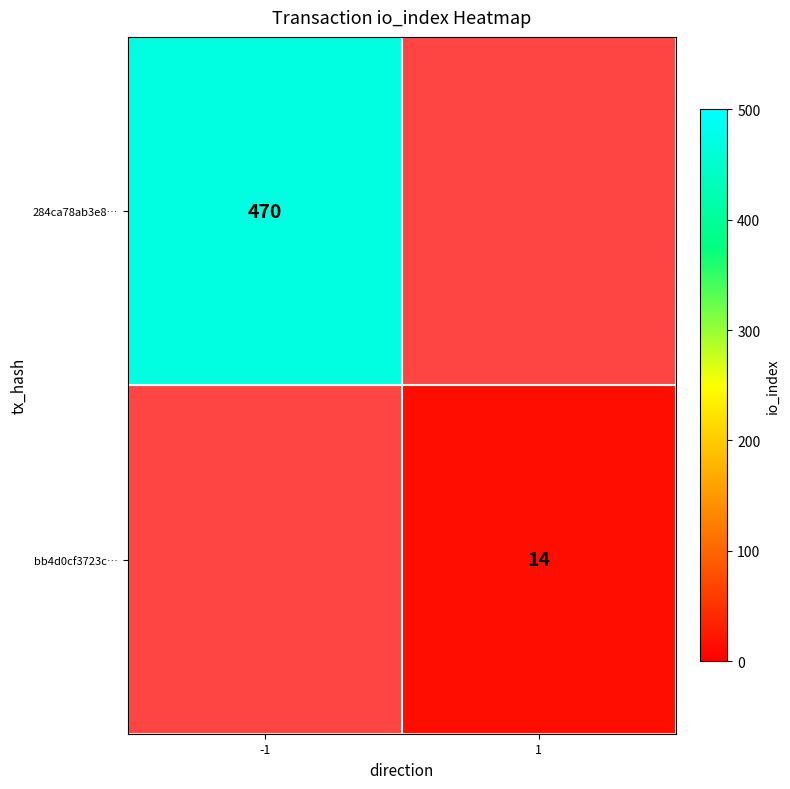

What is the greatest value displayed?

470.0